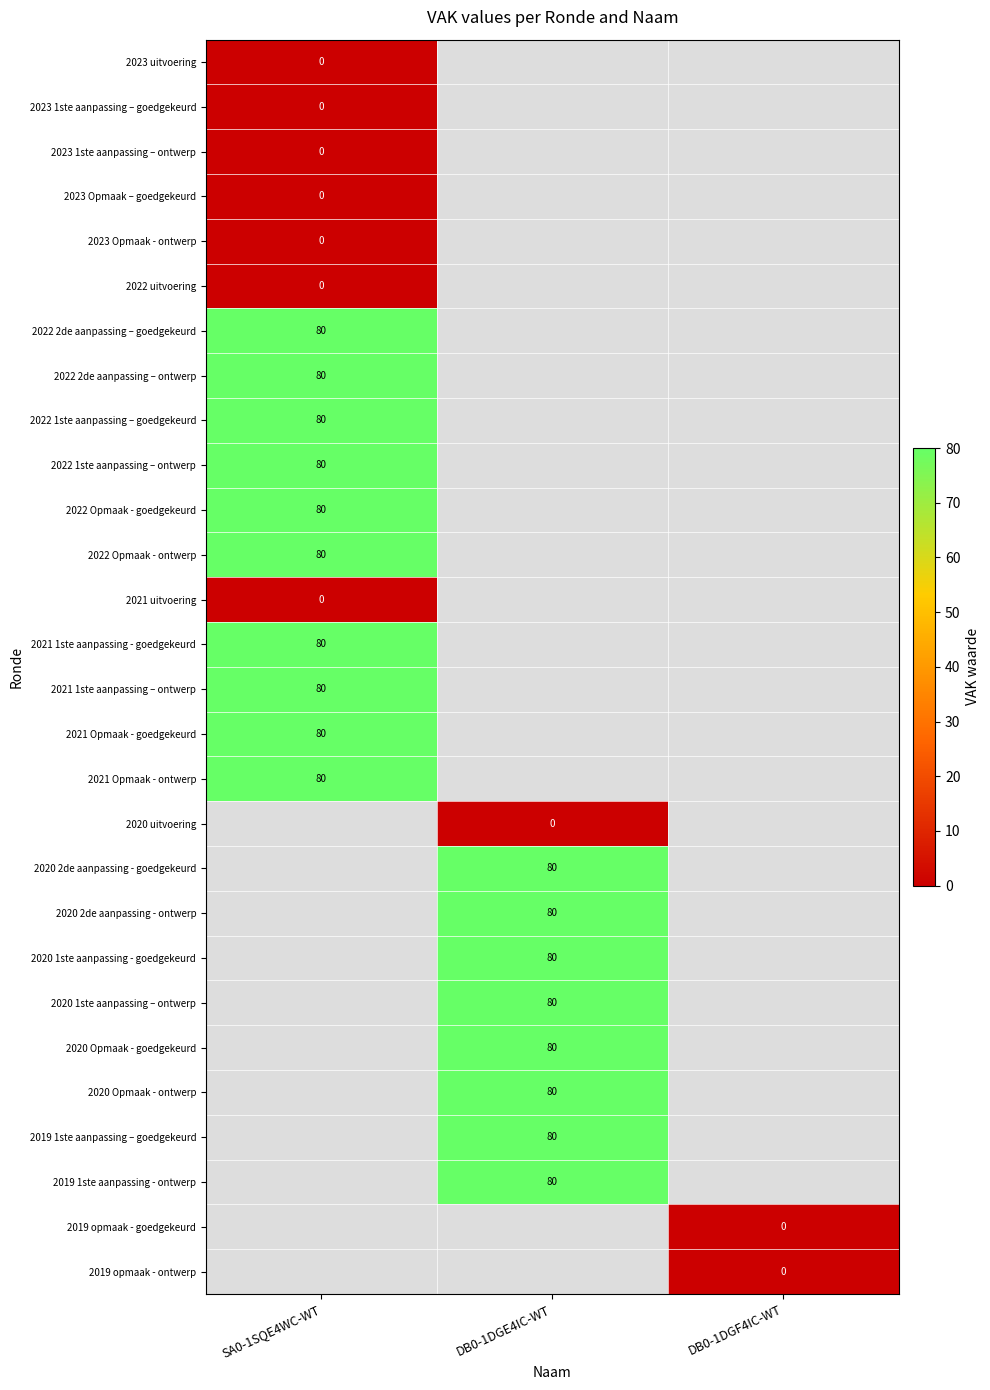

Which has a higher value, SA0-1SQE4WC-WT or DB0-1DGF4IC-WT?

SA0-1SQE4WC-WT